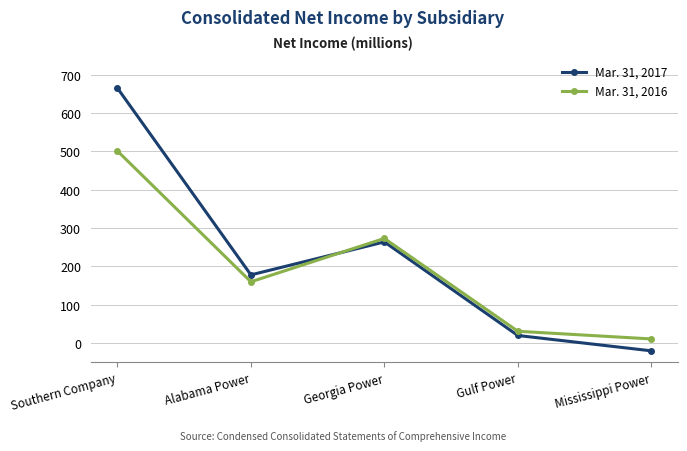

Reading left to right, what are all the values shown in this chart?

Mar. 31, 2017: 665	178	264	20	-20
Mar. 31, 2016: 501	160	273	31	11